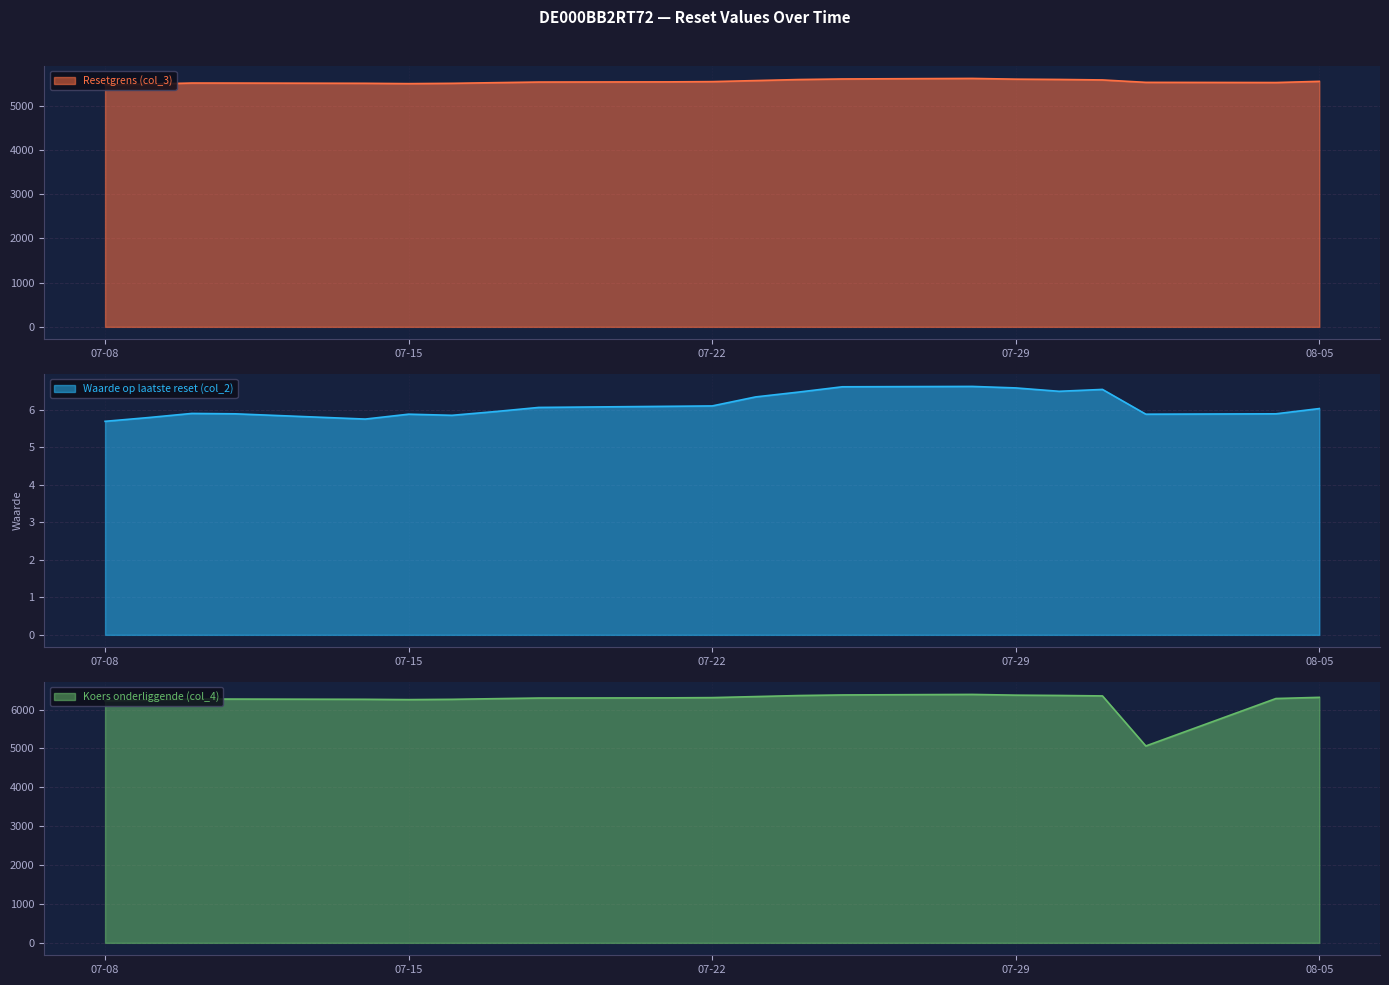

True or false: Resetgrens (col_3) and Waarde op laatste reset (col_2) cross at least once.

False